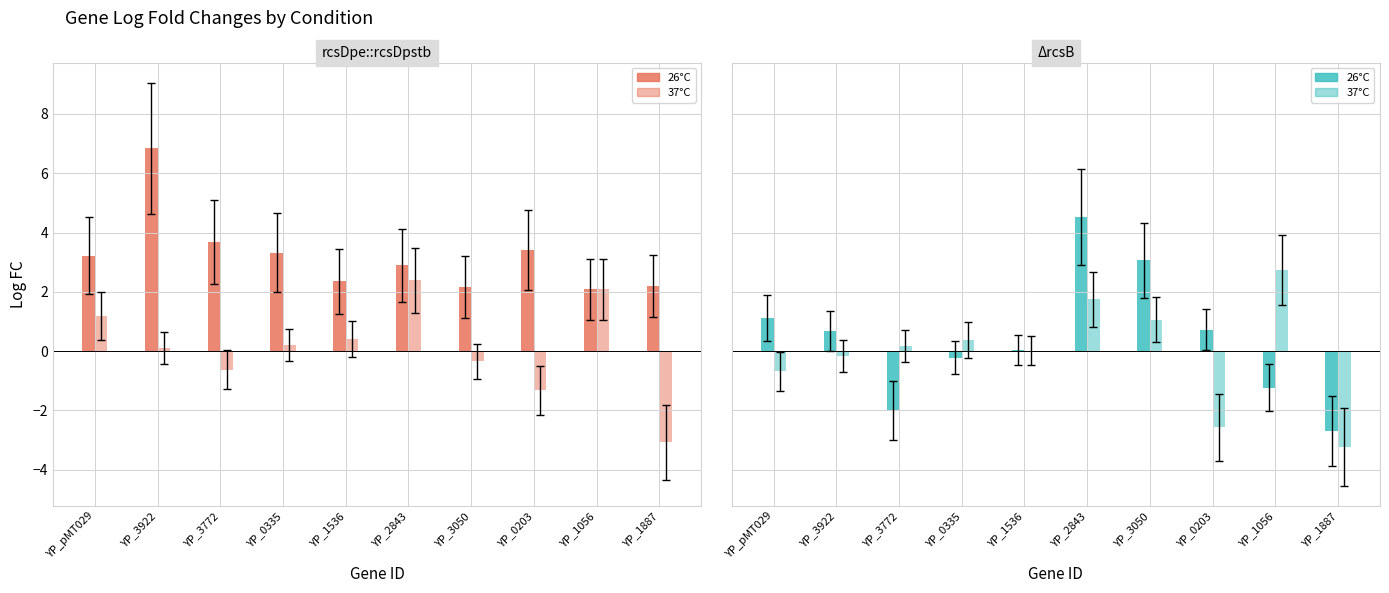

How many data points in rcsDpe::rcsDpstb 37°C are less than 0?

4